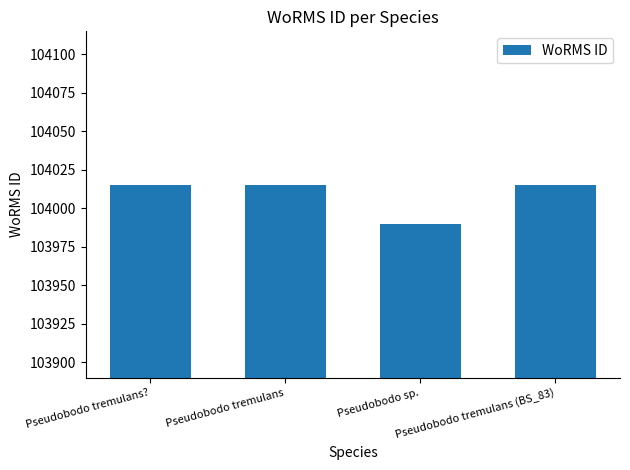

Reading left to right, extract all data points from this chart.

Pseudobodo tremulans?=104015	Pseudobodo tremulans=104015	Pseudobodo sp.=103990	Pseudobodo tremulans (BS_83)=104015